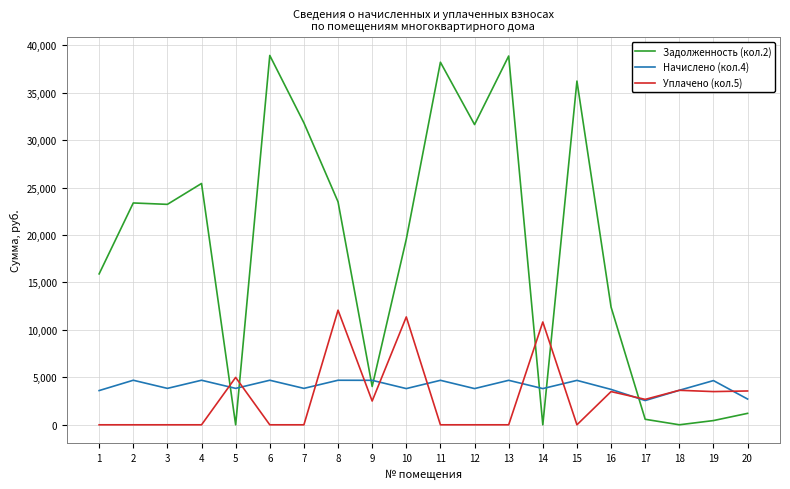

What is the difference between the highest and lowest values at 2?

23373.9